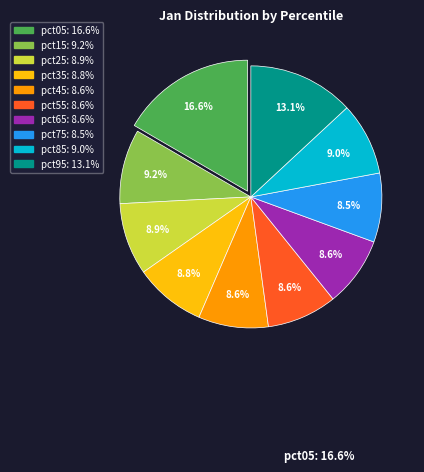

Which slice is the largest?

pct05